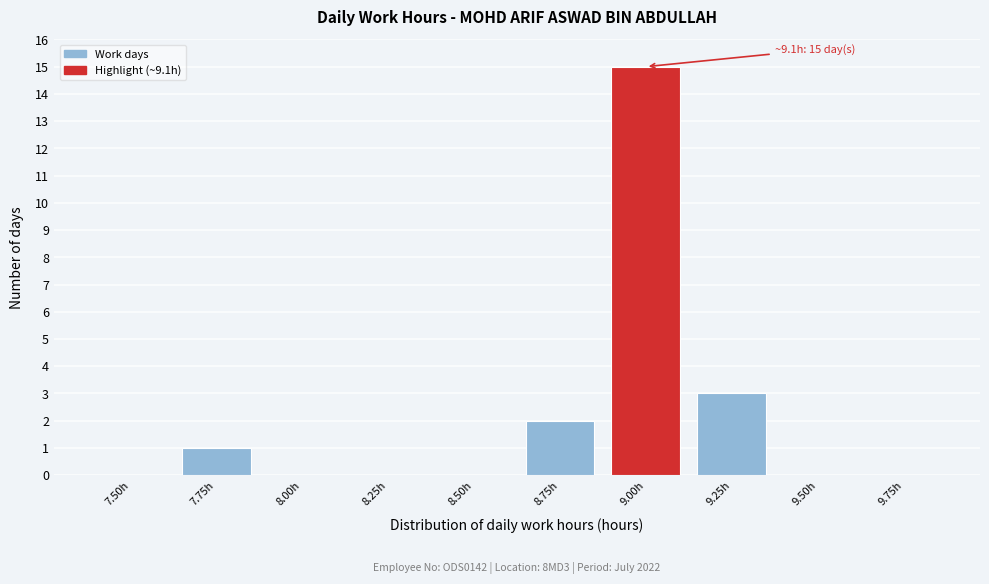

Reading left to right, list all the values displayed in this chart.

7.50h=0	7.75h=1	8.00h=0	8.25h=0	8.50h=0	8.75h=2	9.00h=15	9.25h=3	9.50h=0	9.75h=0